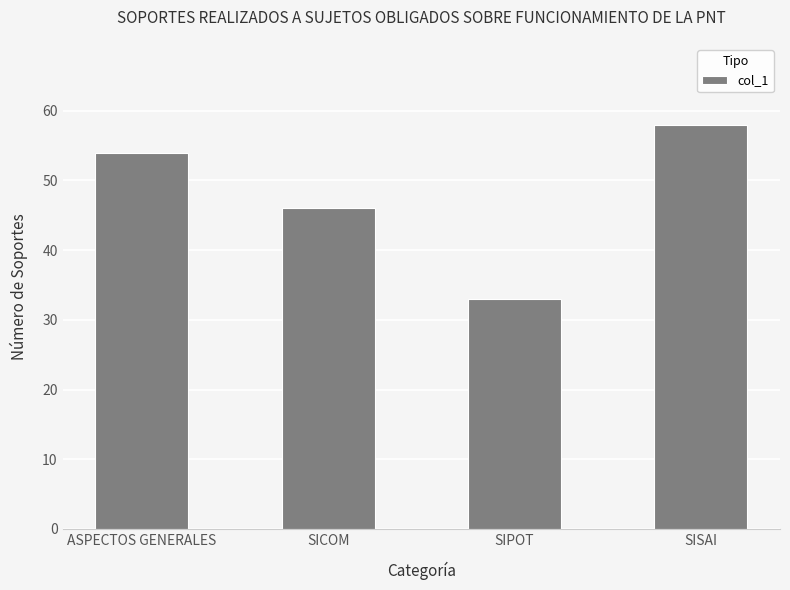

Read the value at SISAI.

58